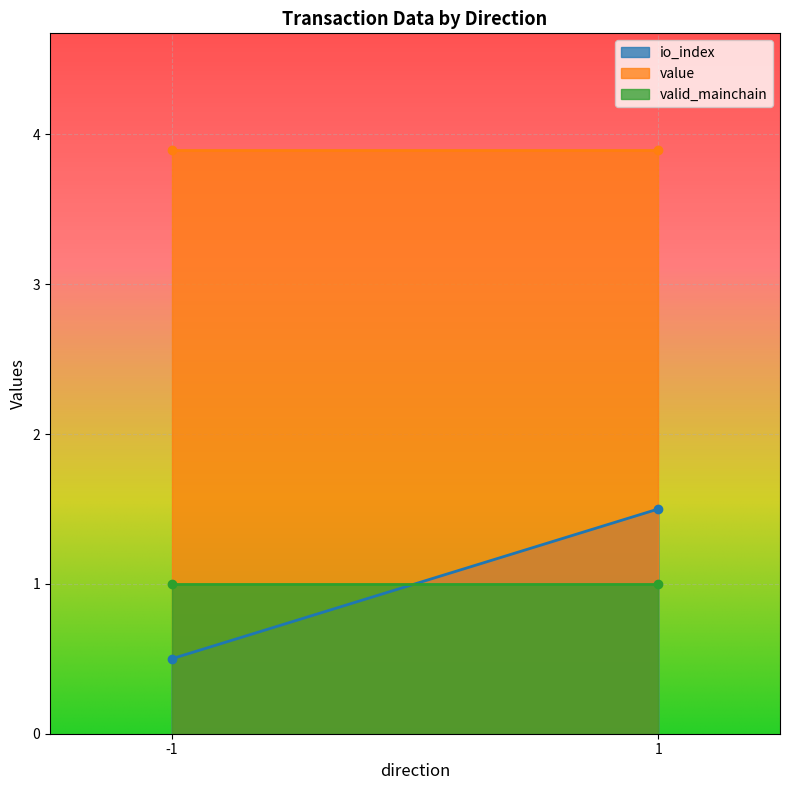

Rank the series by their maximum value, from highest to lowest.

value, io_index, valid_mainchain